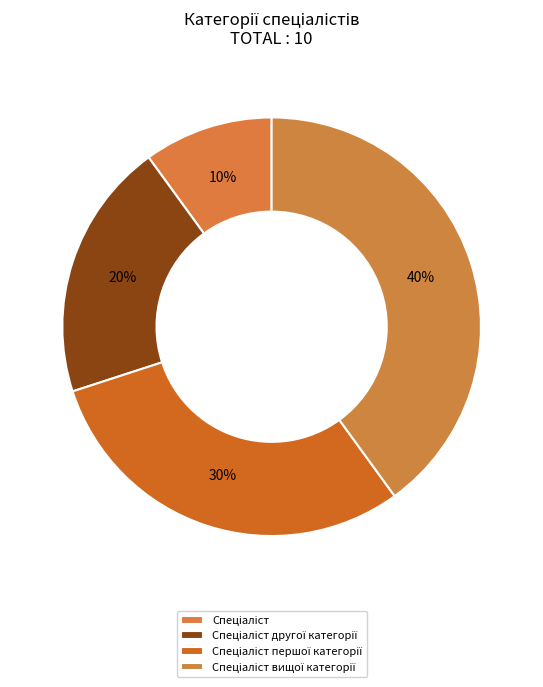

Between Спеціаліст другої категорії and Спеціаліст першої категорії, which is larger?

Спеціаліст першої категорії